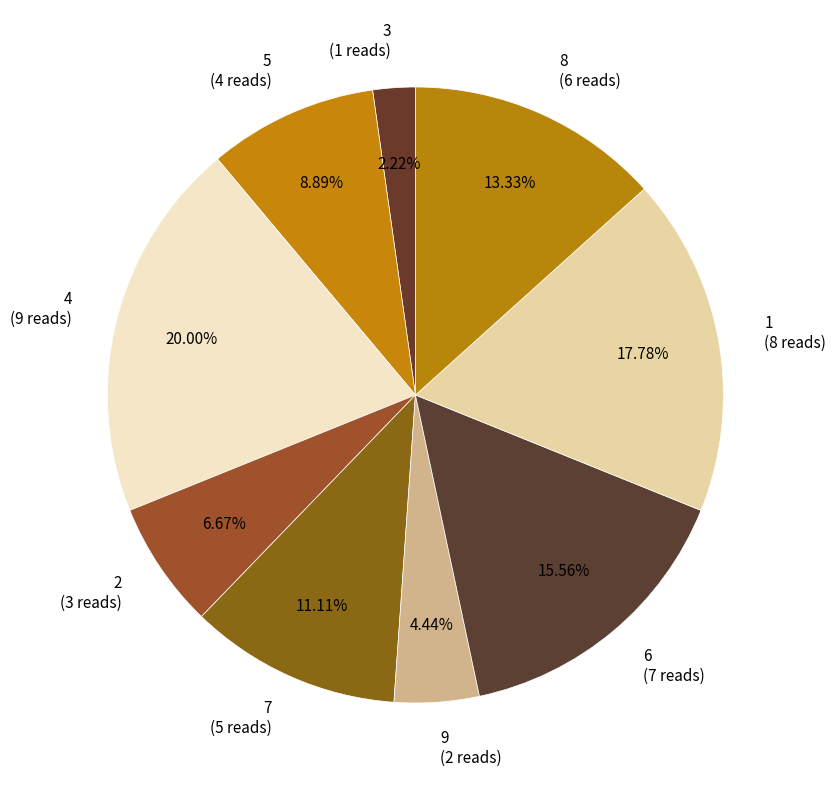

Which has a higher value, 7 (5 reads) or 6 (7 reads)?

6 (7 reads)